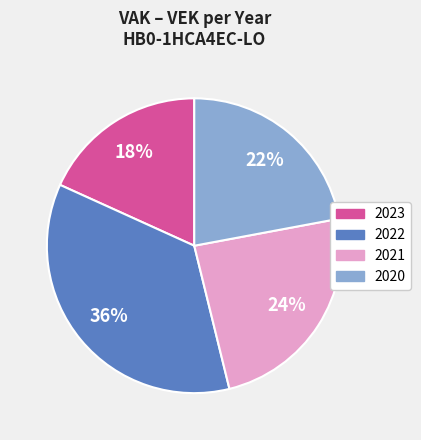

Is there a majority slice in this chart?

No